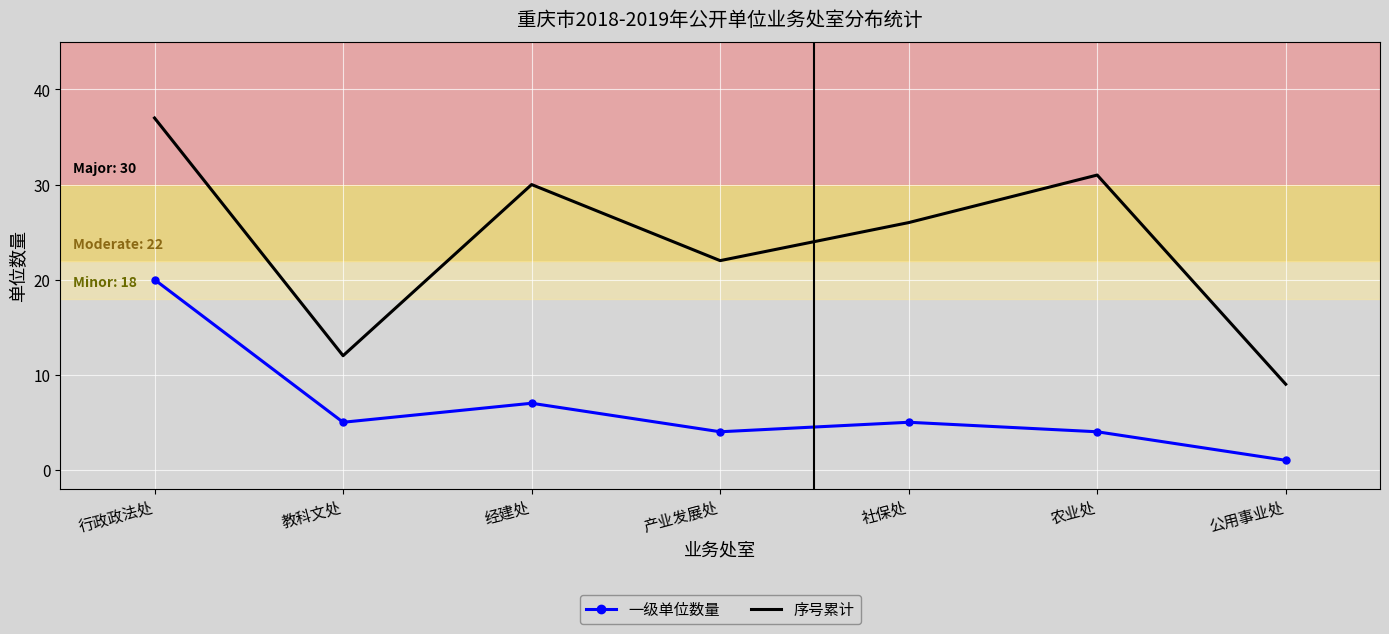

Which series changed the most between 产业发展处 and 农业处?

序号累计